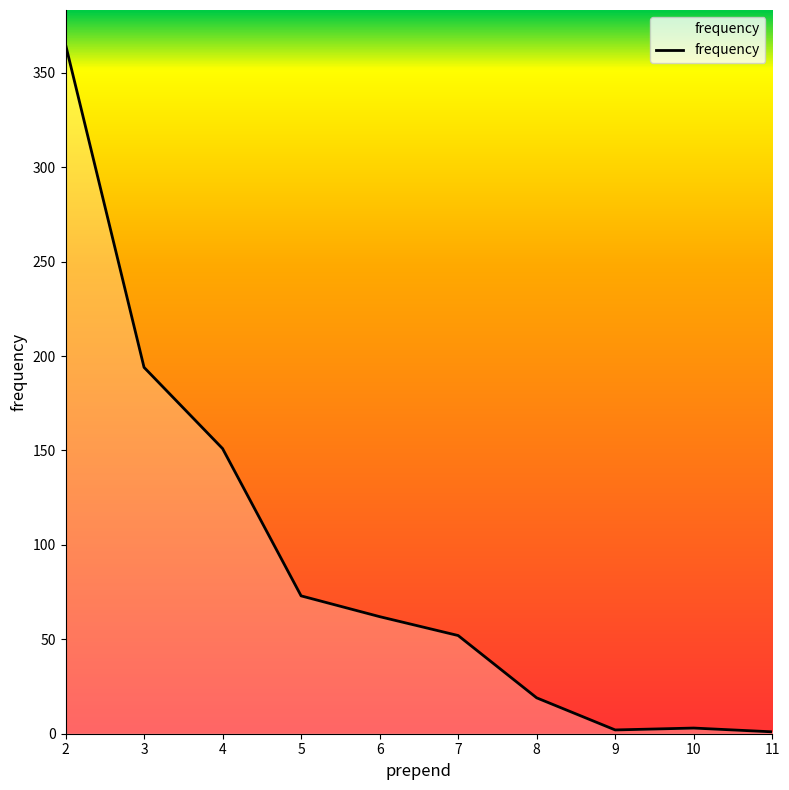

Is it true that the value at 5 is 73?

True